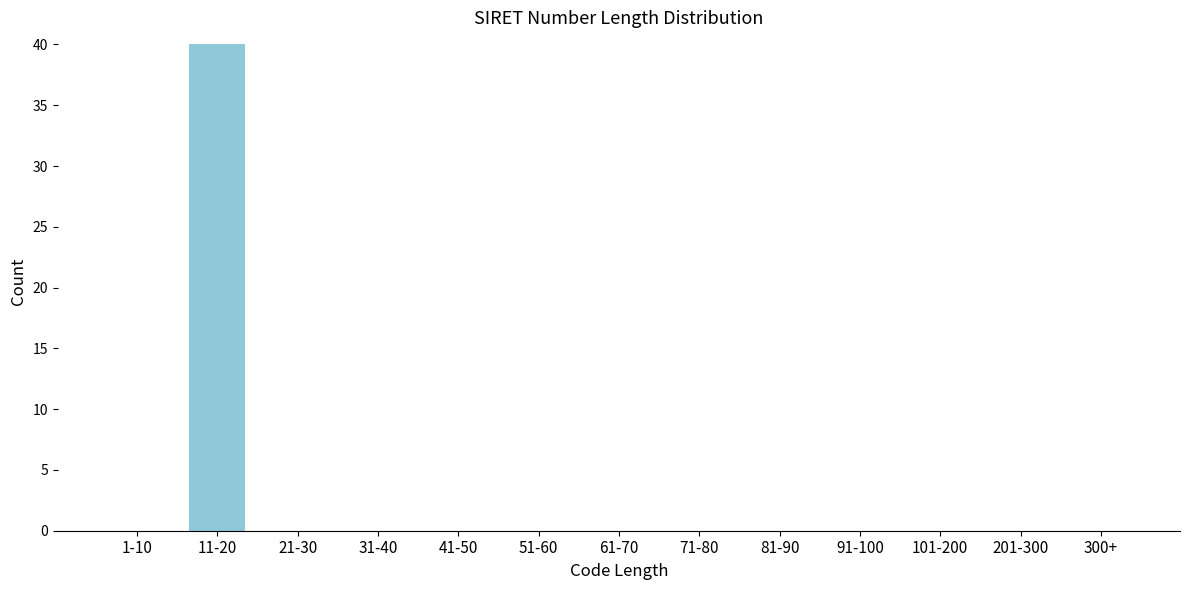

Reading left to right, list all the values displayed in this chart.

1-10=0	11-20=40	21-30=0	31-40=0	41-50=0	51-60=0	61-70=0	71-80=0	81-90=0	91-100=0	101-200=0	201-300=0	300+=0